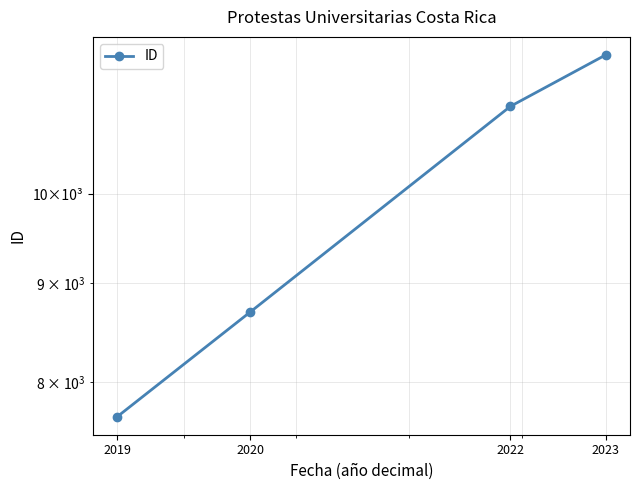

What is the value of the 1st point from the left?

7679